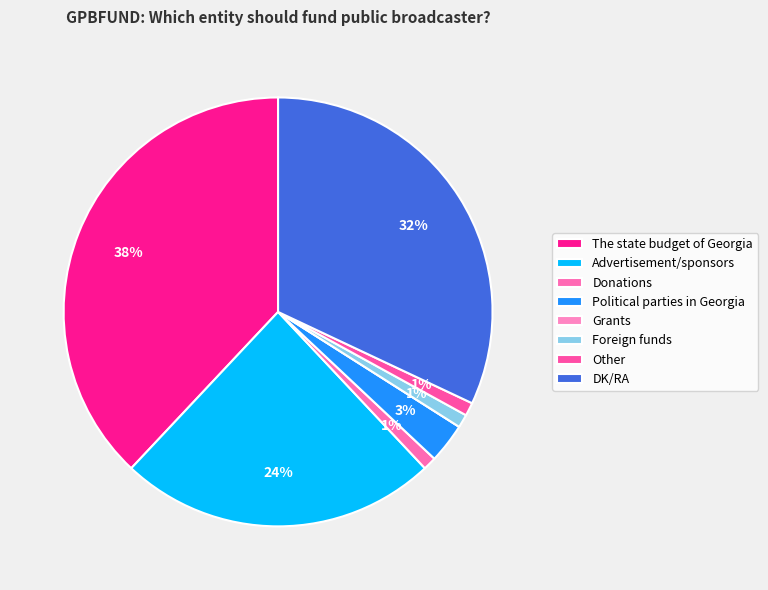

Which slice is the largest?

The state budget of Georgia